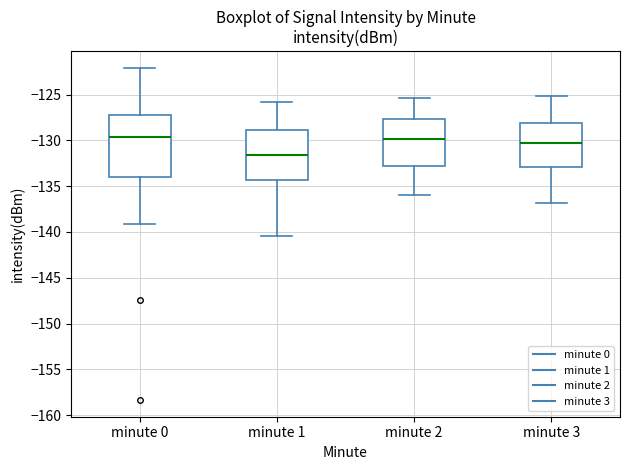

Comparing the boxes themselves (not the whiskers), which one is the tallest?

minute 0